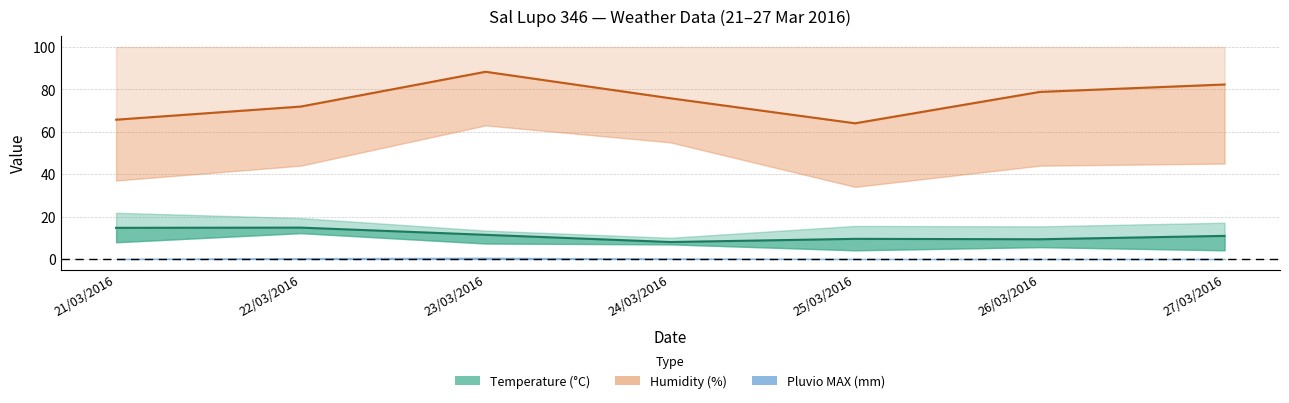

What is the sum of all Humidity MED values?

526.8